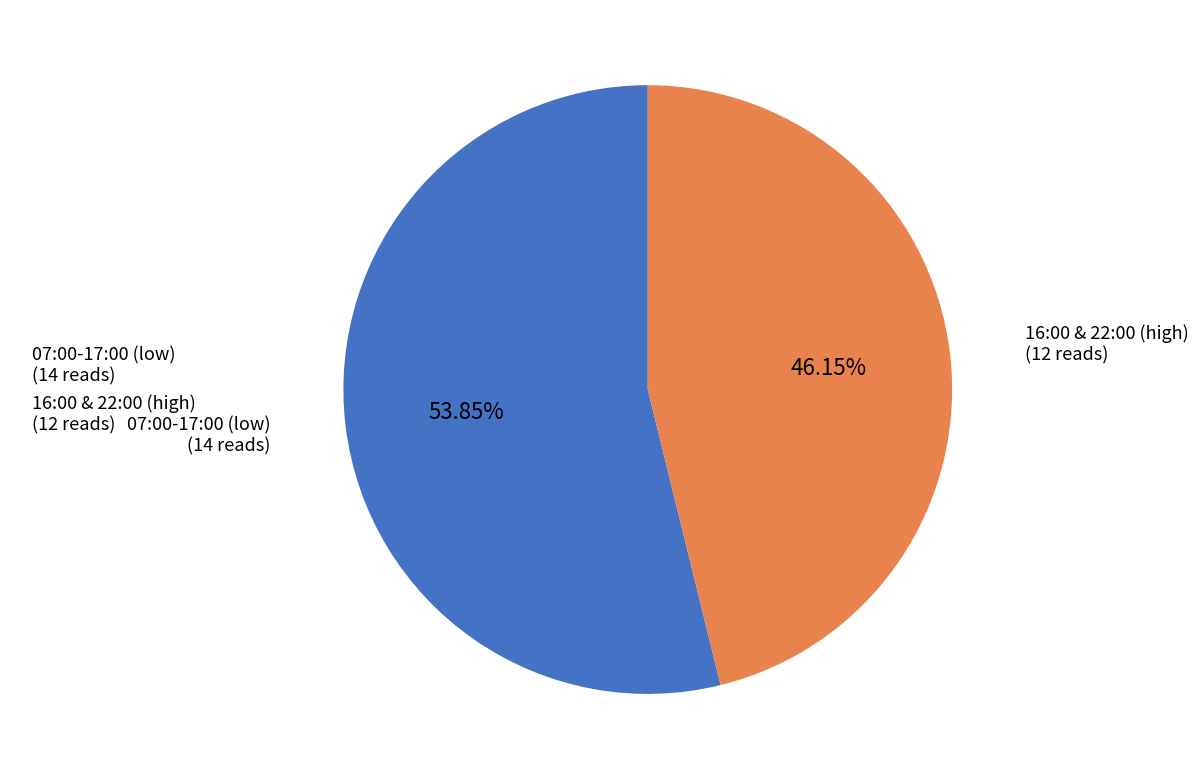

What is the smallest slice in the pie chart?

16:00 & 22:00 (high)